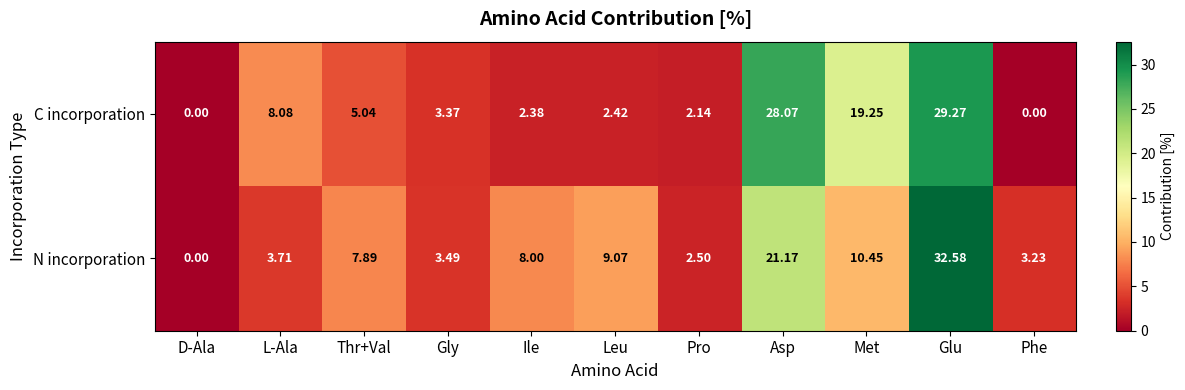

Which series has the largest range (max minus min)?

N incorporation